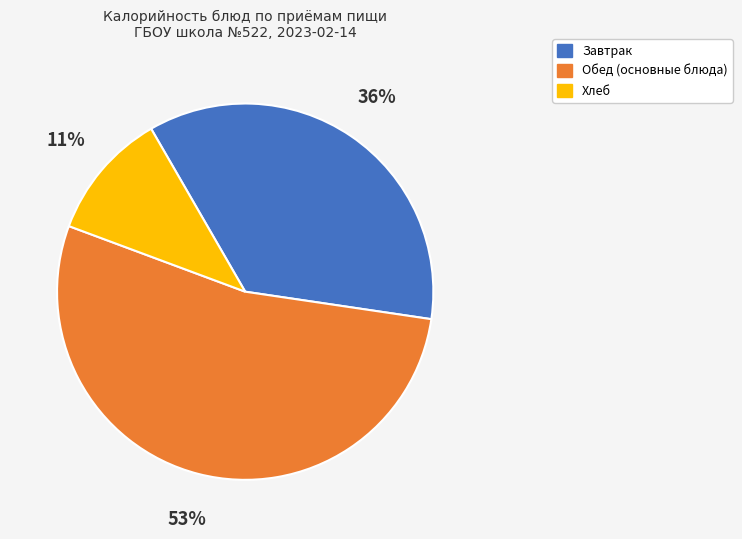

Which category has the biggest portion of the pie?

Обед (основные блюда)